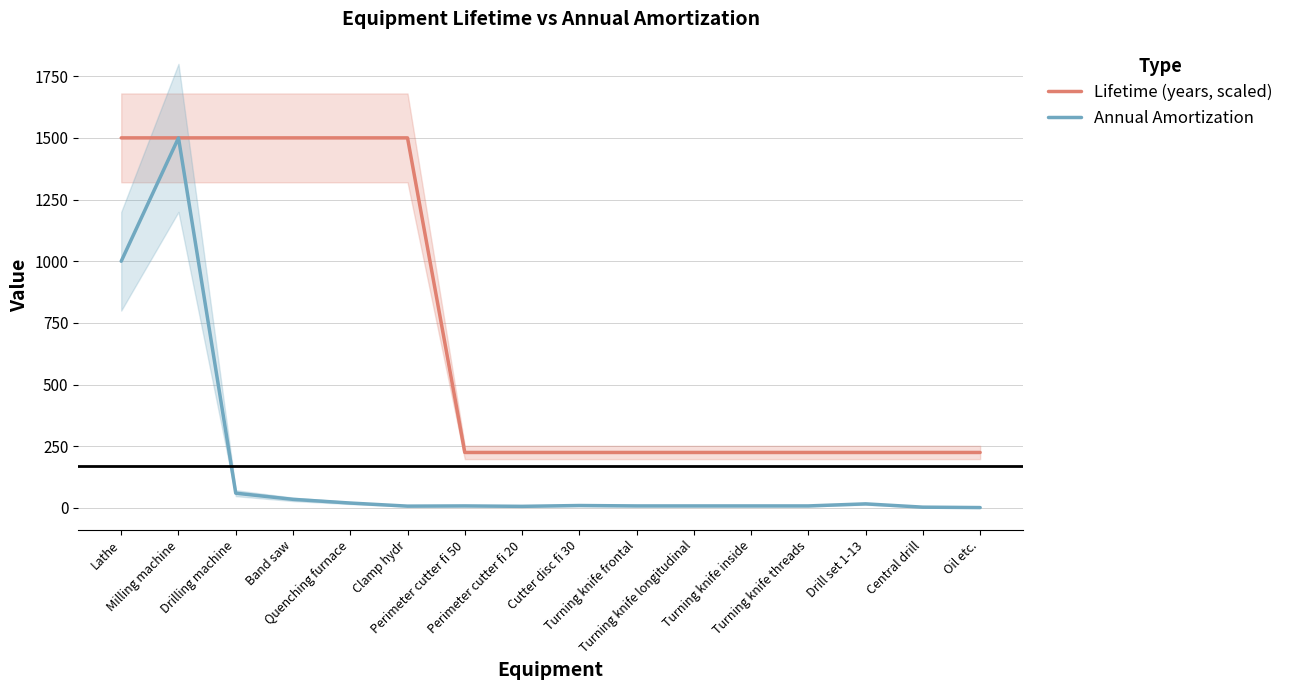

What is the minimum value shown in the chart?

1.7